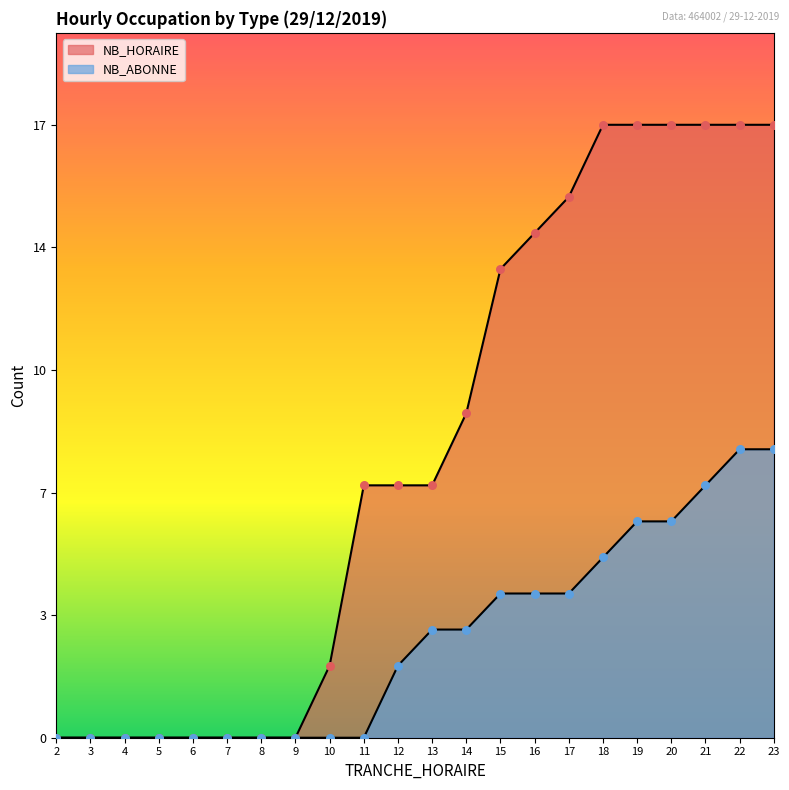

What is the total value across all series at 16?

18